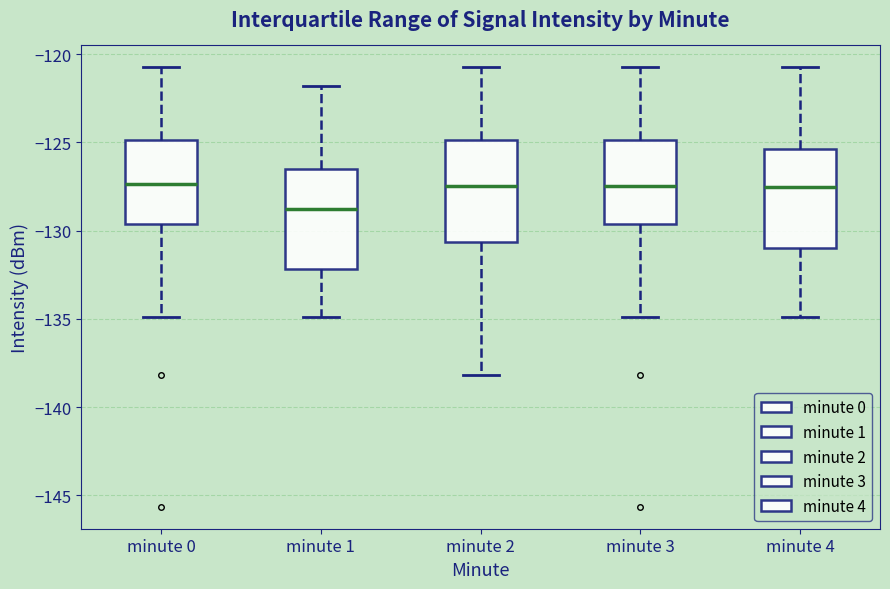

Reading left to right, read every box against the y-axis: the position of its median line, the range the box covers, and the ends of its whiskers. The values are not printed on the chart, so give them approximately, as read against the axis.

minute 0: median -127.5, box -129.5 to -125.0, whiskers -135.0 to -120.5
minute 1: median -129.0, box -132.0 to -126.5, whiskers -135.0 to -122.0
minute 2: median -127.5, box -130.5 to -125.0, whiskers -138.0 to -120.5
minute 3: median -127.5, box -129.5 to -125.0, whiskers -135.0 to -120.5
minute 4: median -127.5, box -131.0 to -125.5, whiskers -135.0 to -120.5